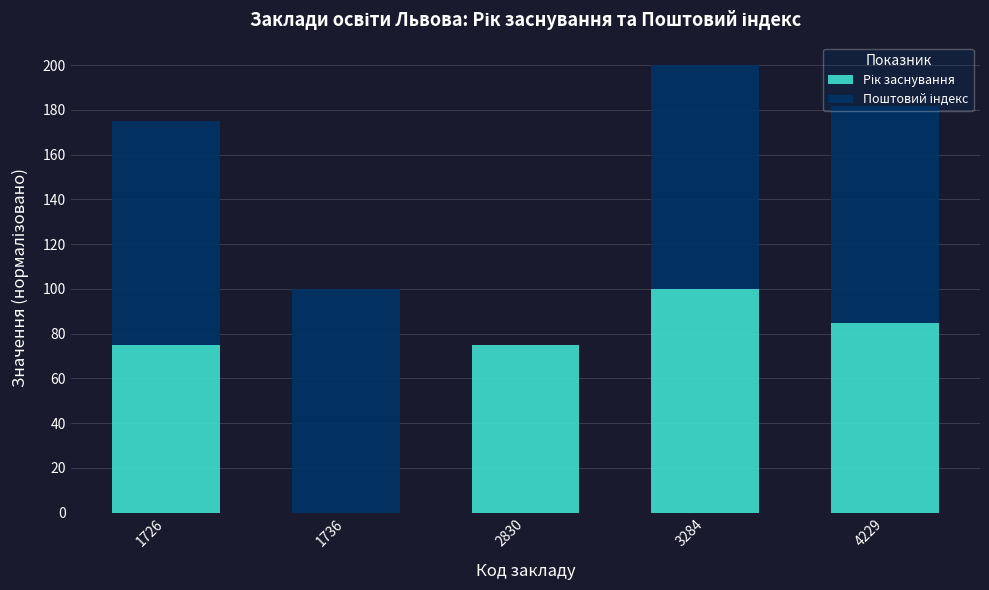

Does the chart contain stacked bars?

Yes